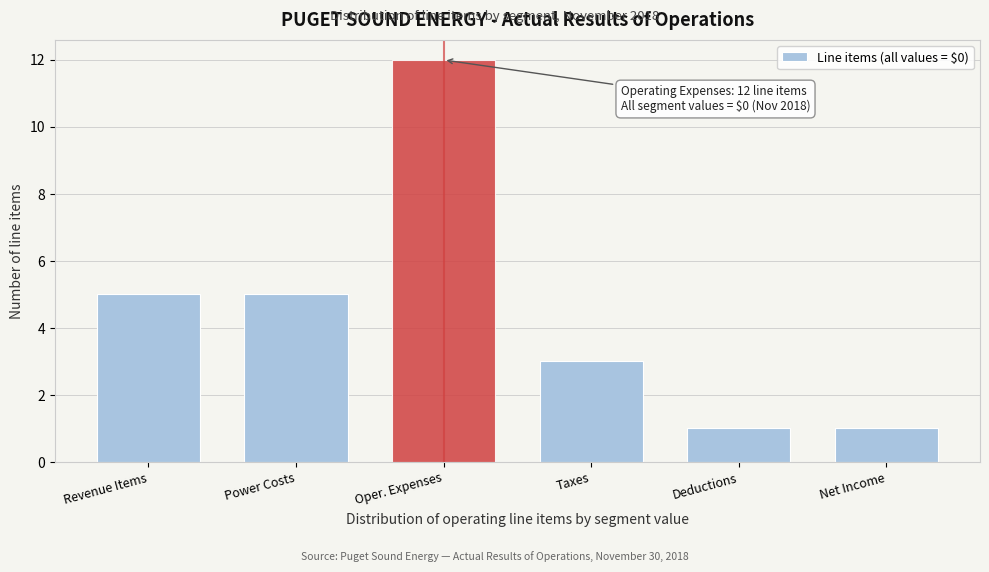

Reading right to left, transcribe all the data shown in this chart.

Net Income=1	Deductions=1	Taxes=3	Oper. Expenses=12	Power Costs=5	Revenue Items=5